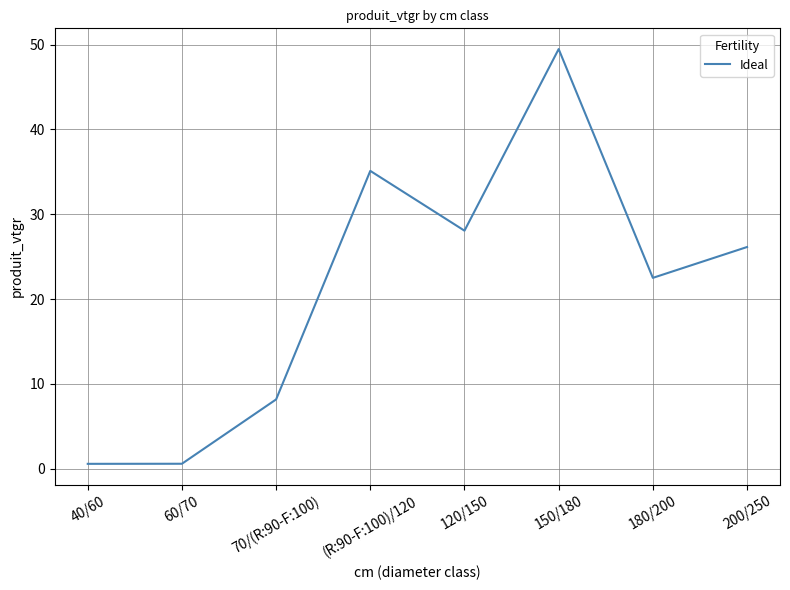

Where does the data first go above 26?

(R:90-F:100)/120